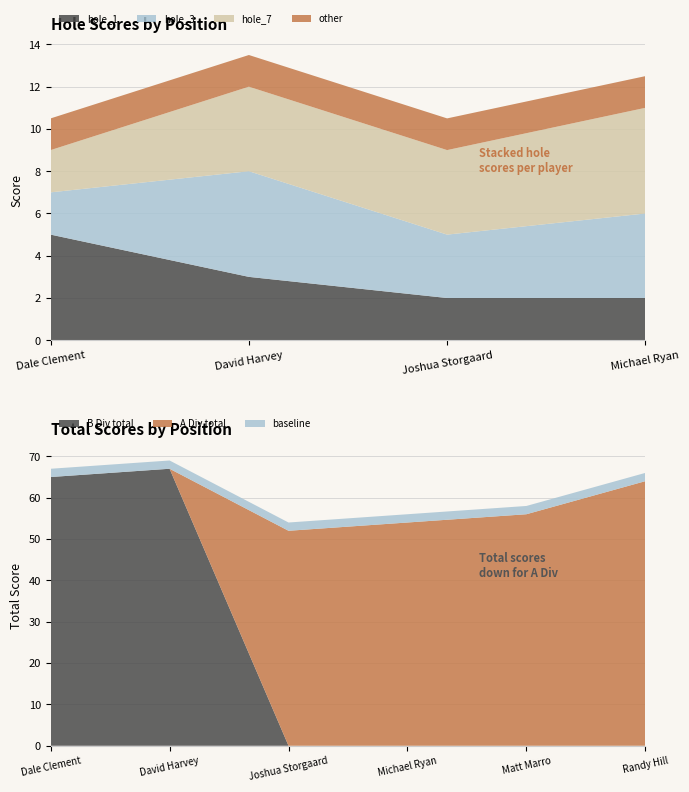

The hole_1 series shows 5.0 at Dale Clement. True or false?

True